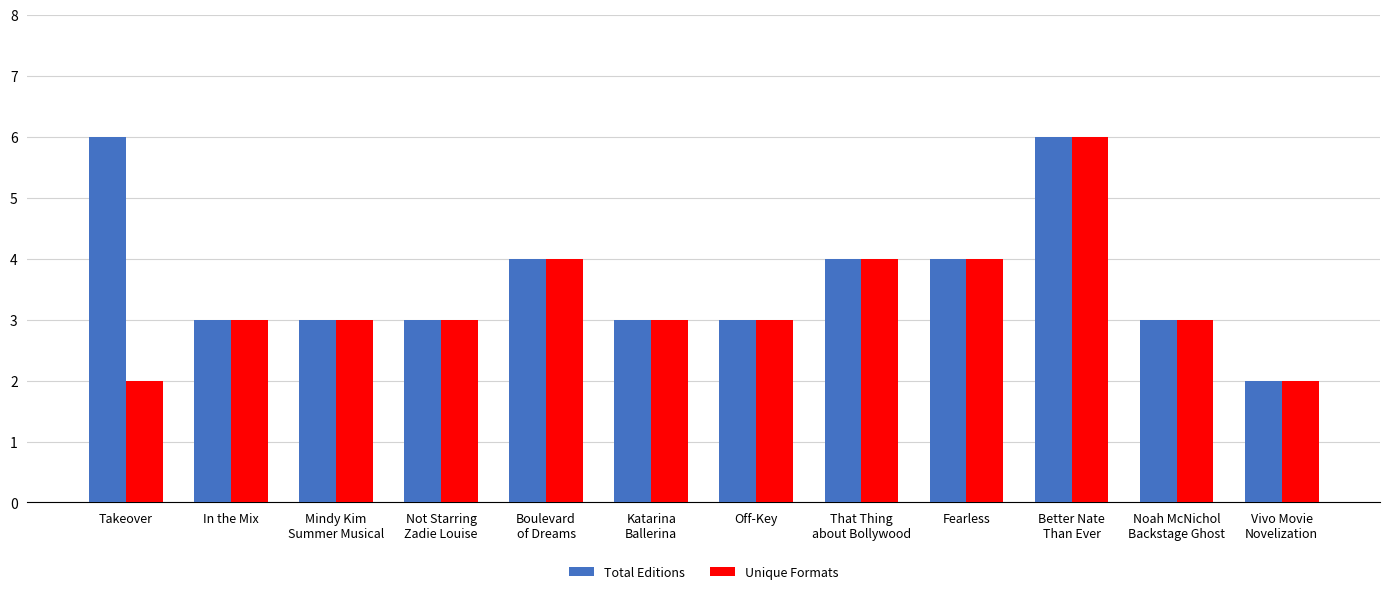

Is it true that Total Editions equals 2 at That Thing
about Bollywood?

False